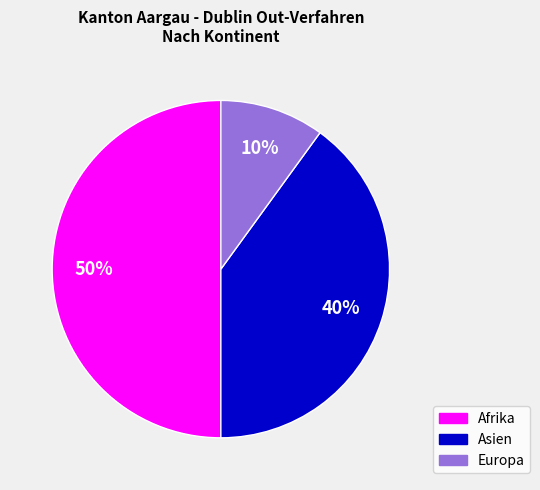

To the nearest percent, what is the average slice percentage?

33%